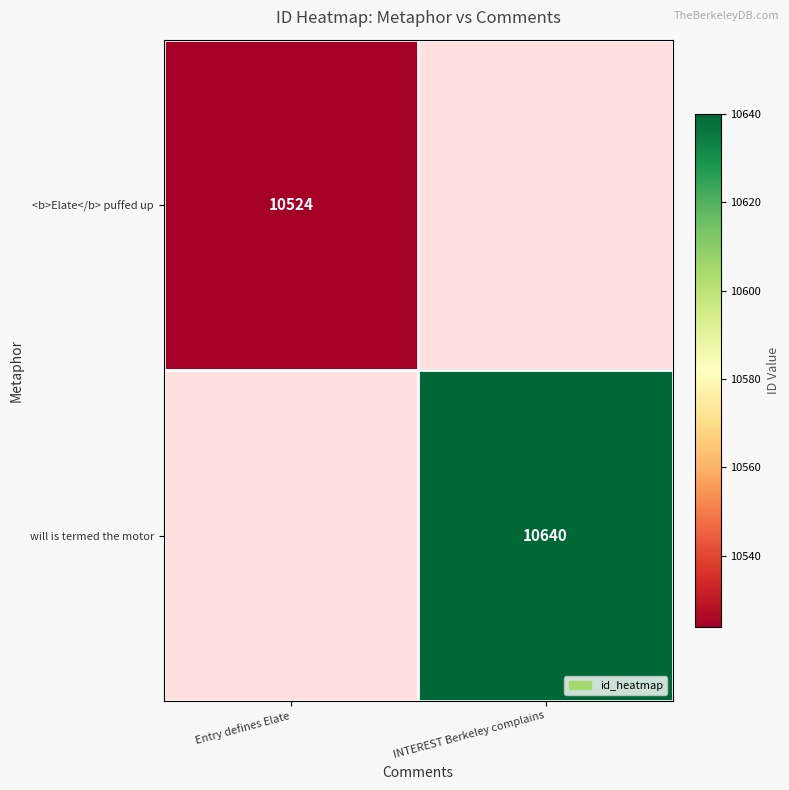

True or false: <b>Elate</b> puffed up has a value of 10524 at Entry defines Elate.

True